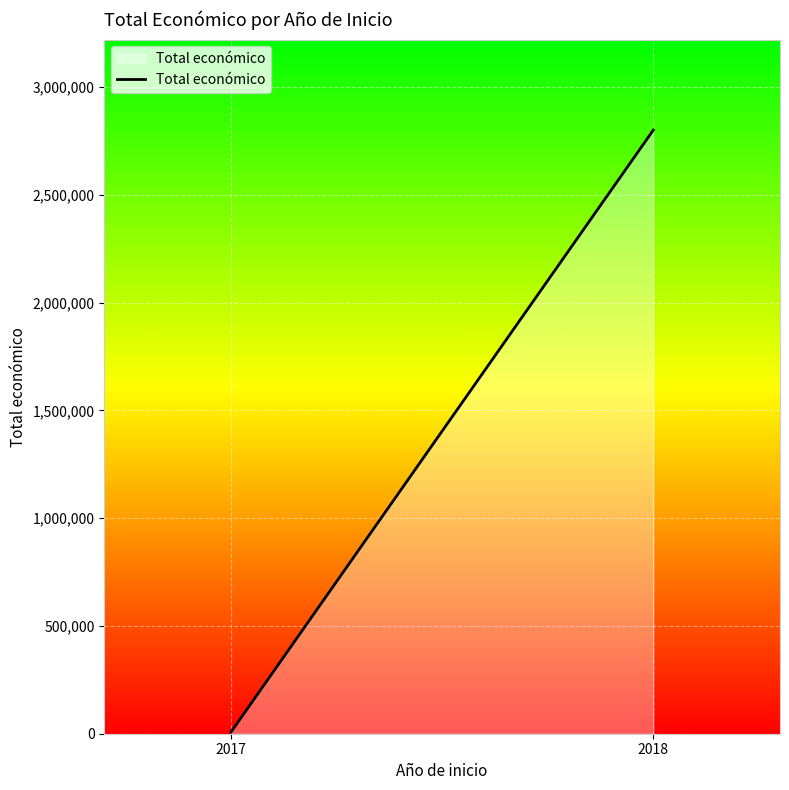

Between 2018 and 2017, which is larger?

2018